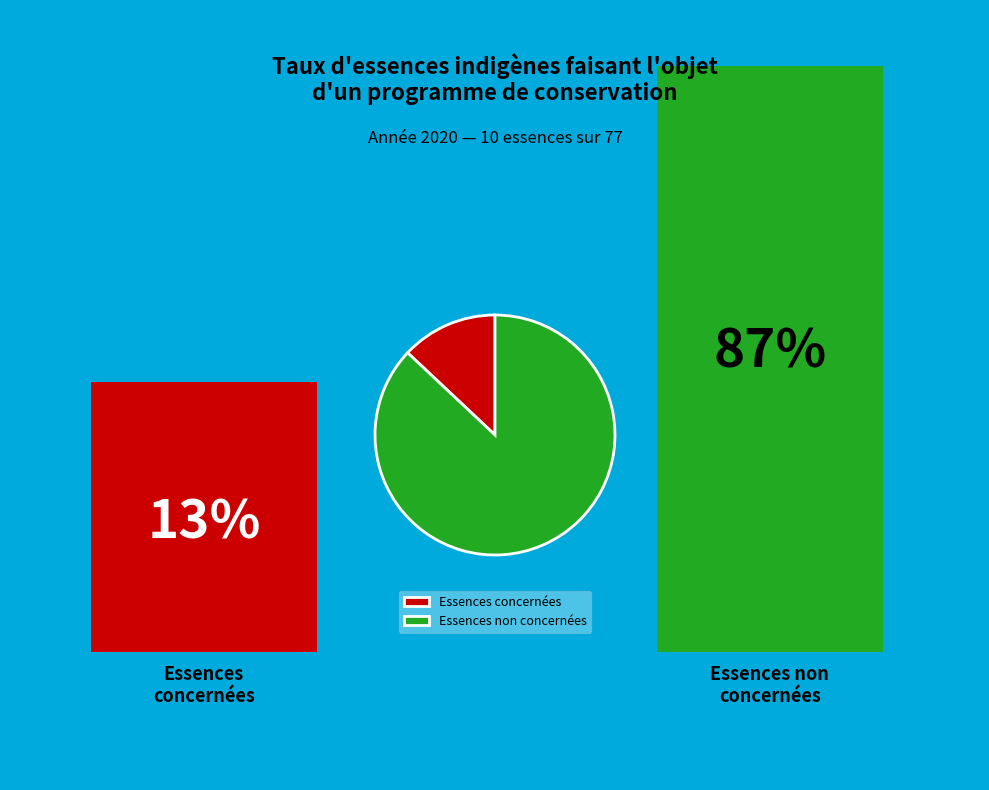

How many slices are in this pie chart?

2